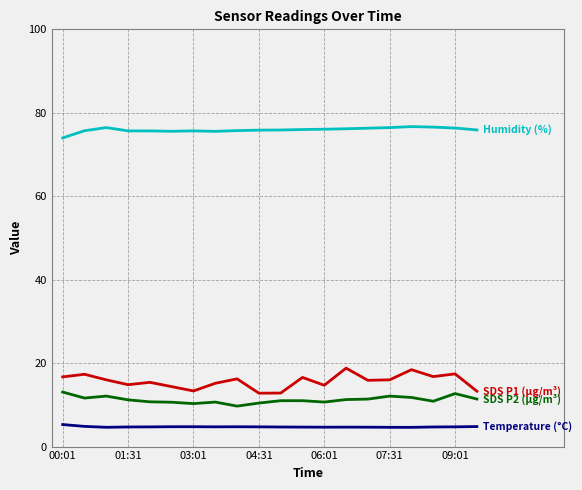

What is the maximum value shown in the chart?

76.7